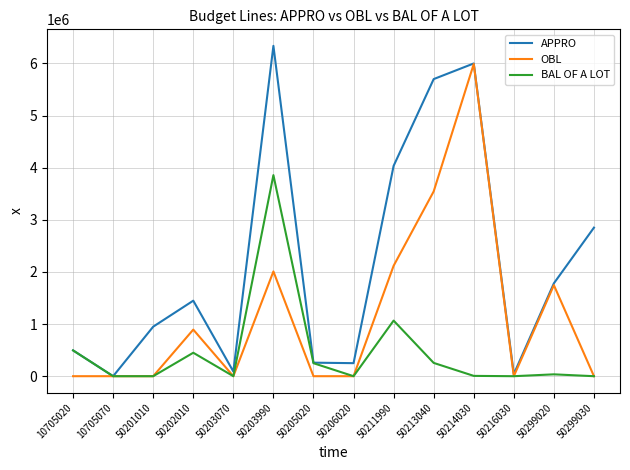

True or false: BAL OF A LOT has more than 0 points higher than both neighbors.

True